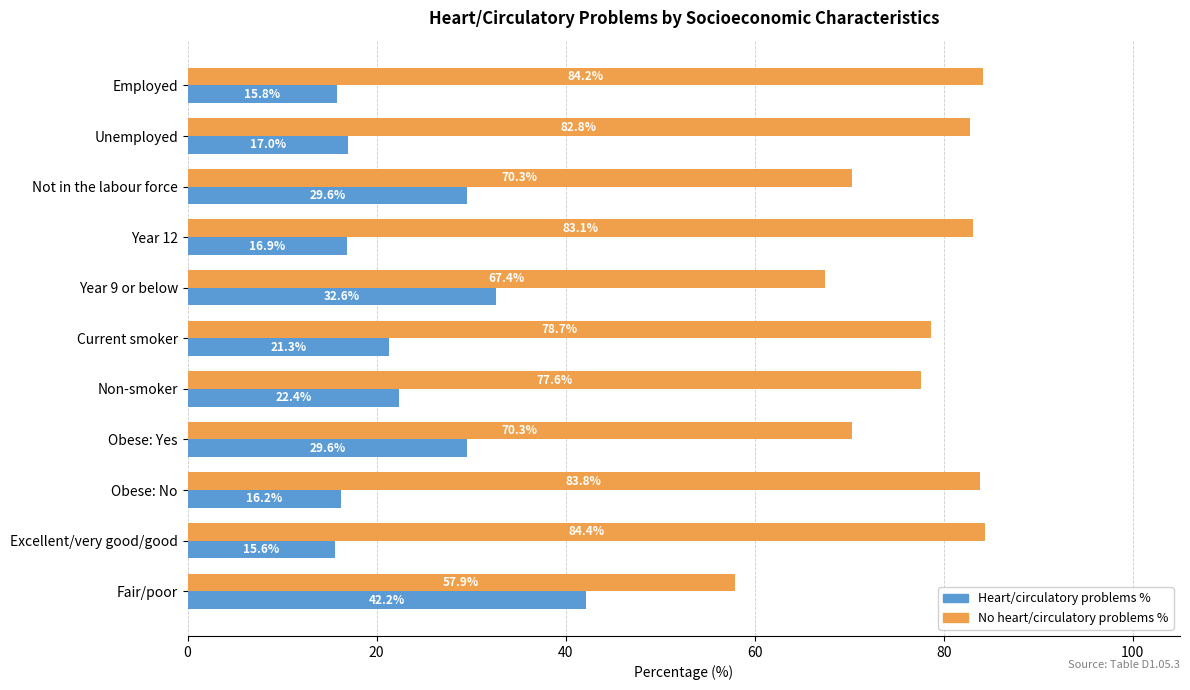

What is the difference between the highest and lowest values at Unemployed?

65.8